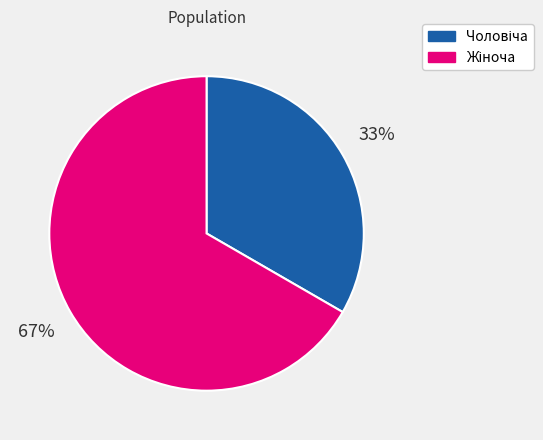

How many slices are in this pie chart?

2